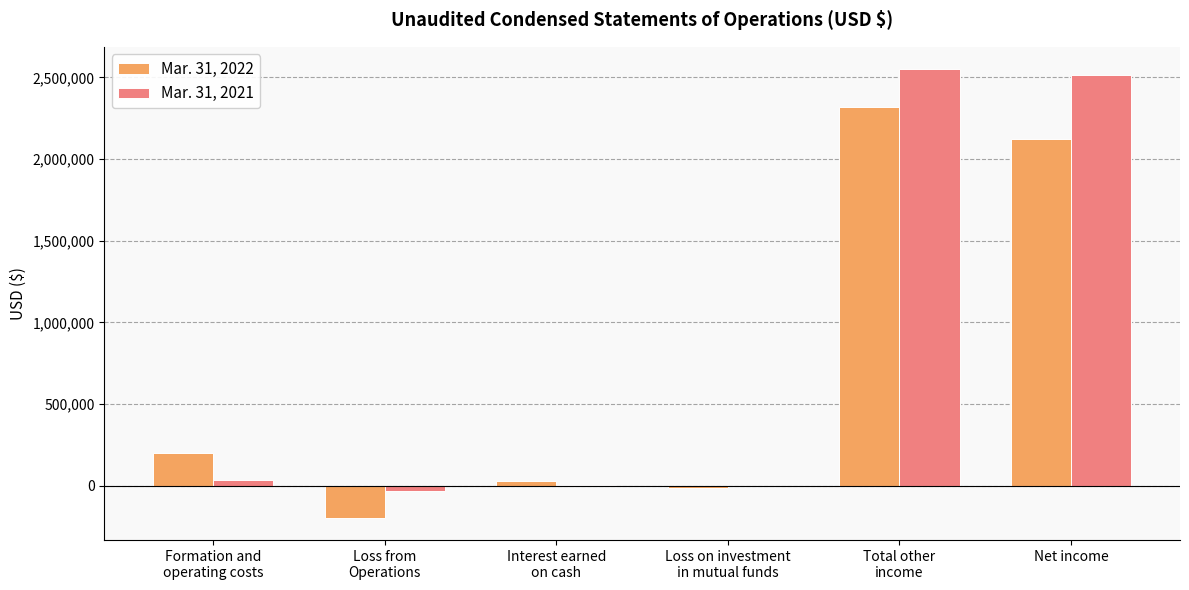

The value of Mar. 31, 2022 at Net income is 3174526. True or false?

False